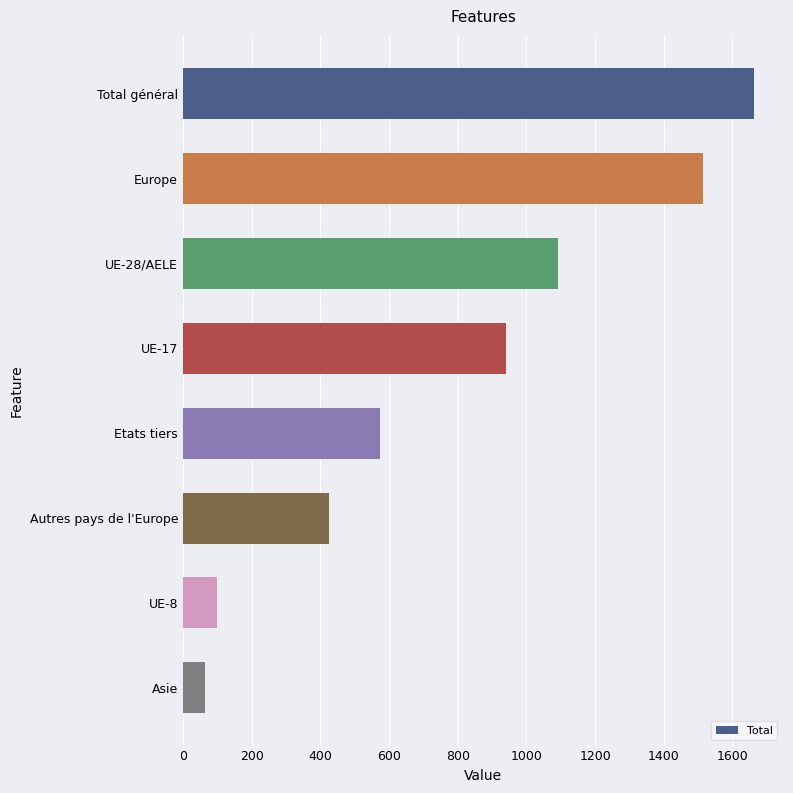

What is the change in value from Autres pays de l'Europe to Asie?

-360